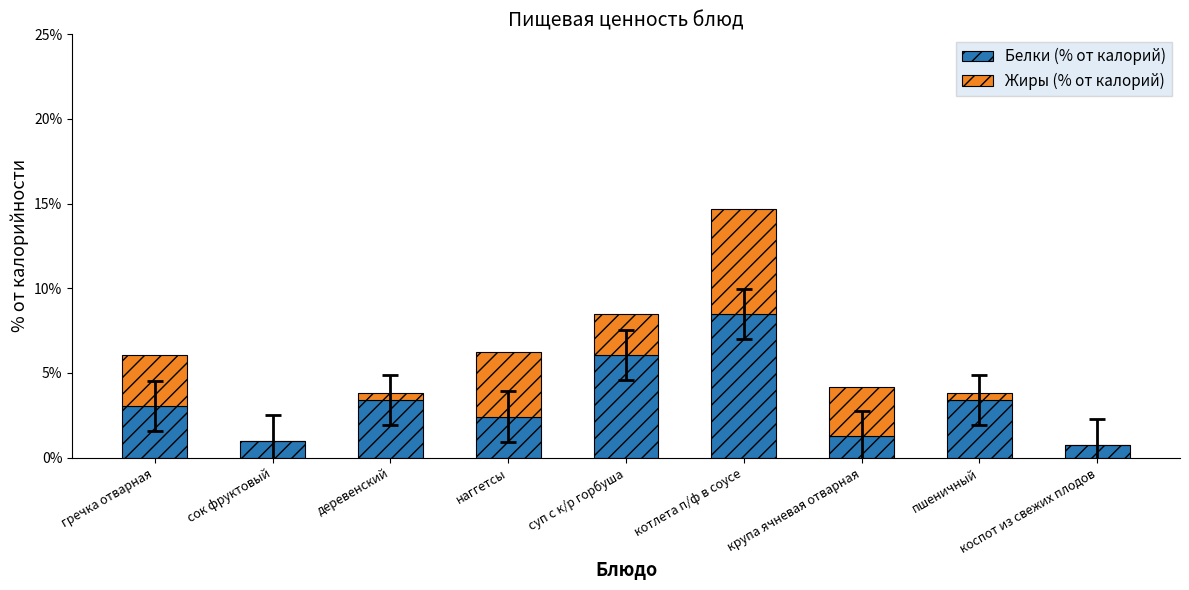

What is the sum of all Белки (% от калорий) values?

29.8